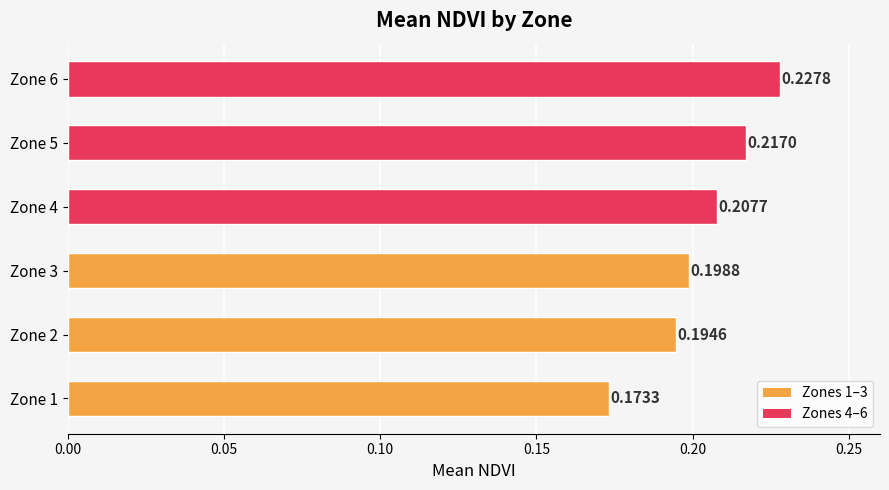

Does the chart contain stacked bars?

No